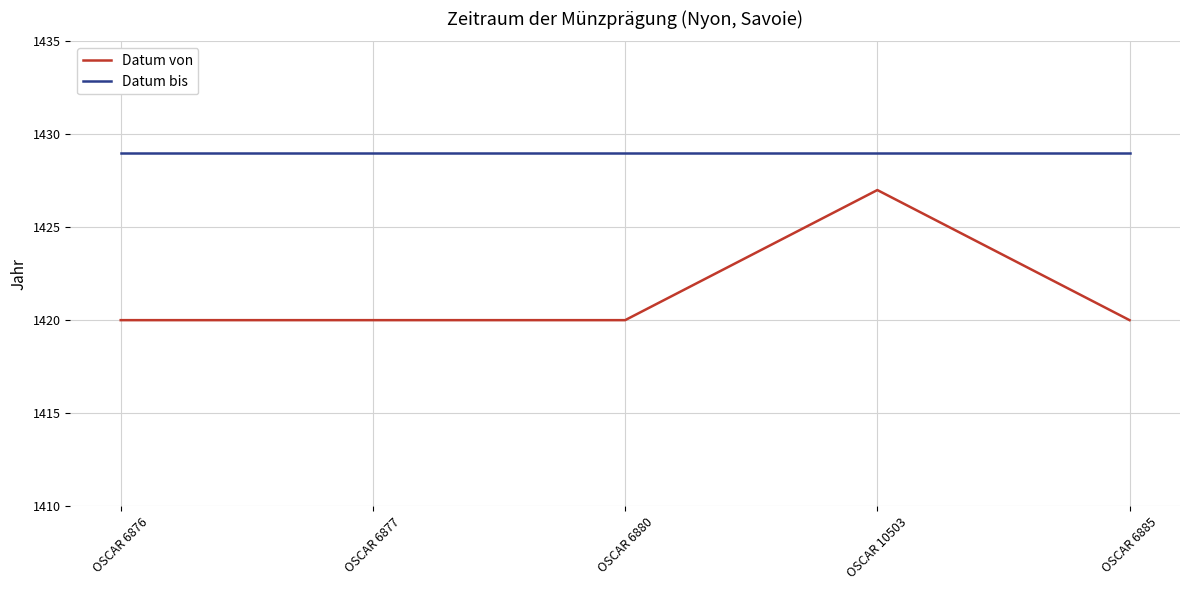

What is the difference between the highest and lowest values at OSCAR 6885?

9